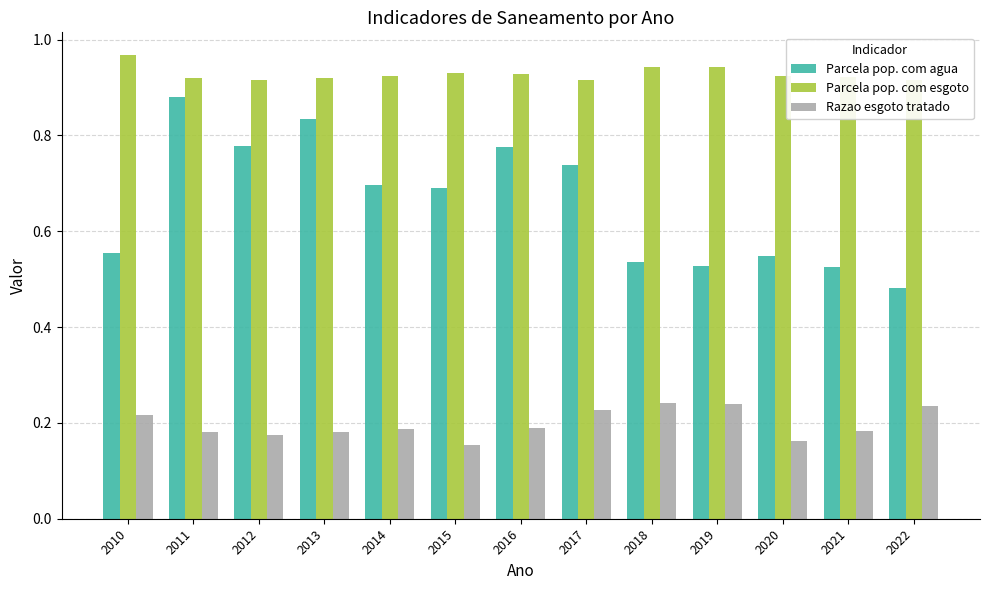

The value of Razao esgoto tratado at 2015 is 0.2. True or false?

True